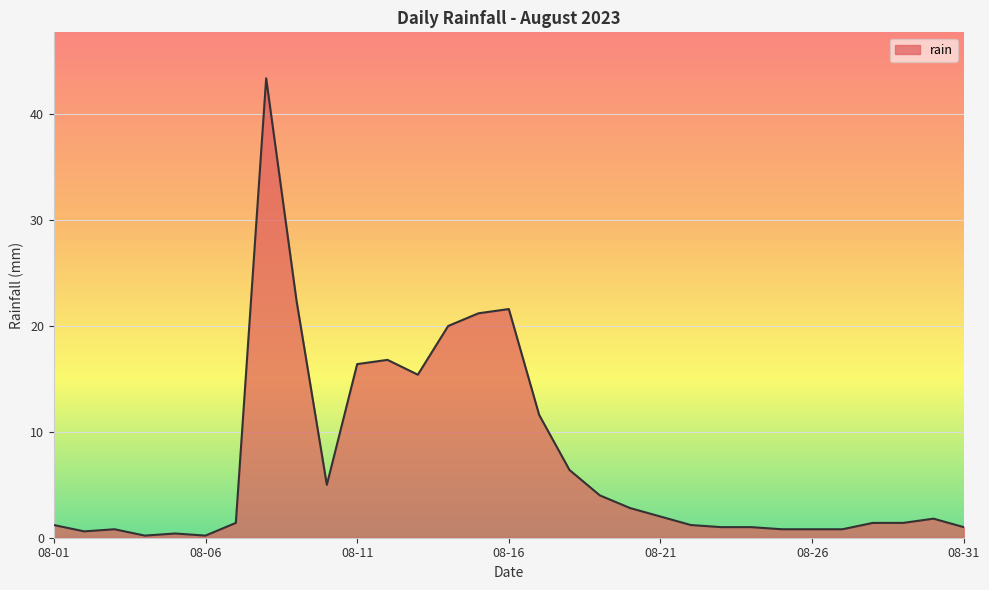

What is the difference between the maximum and minimum values?

43.2